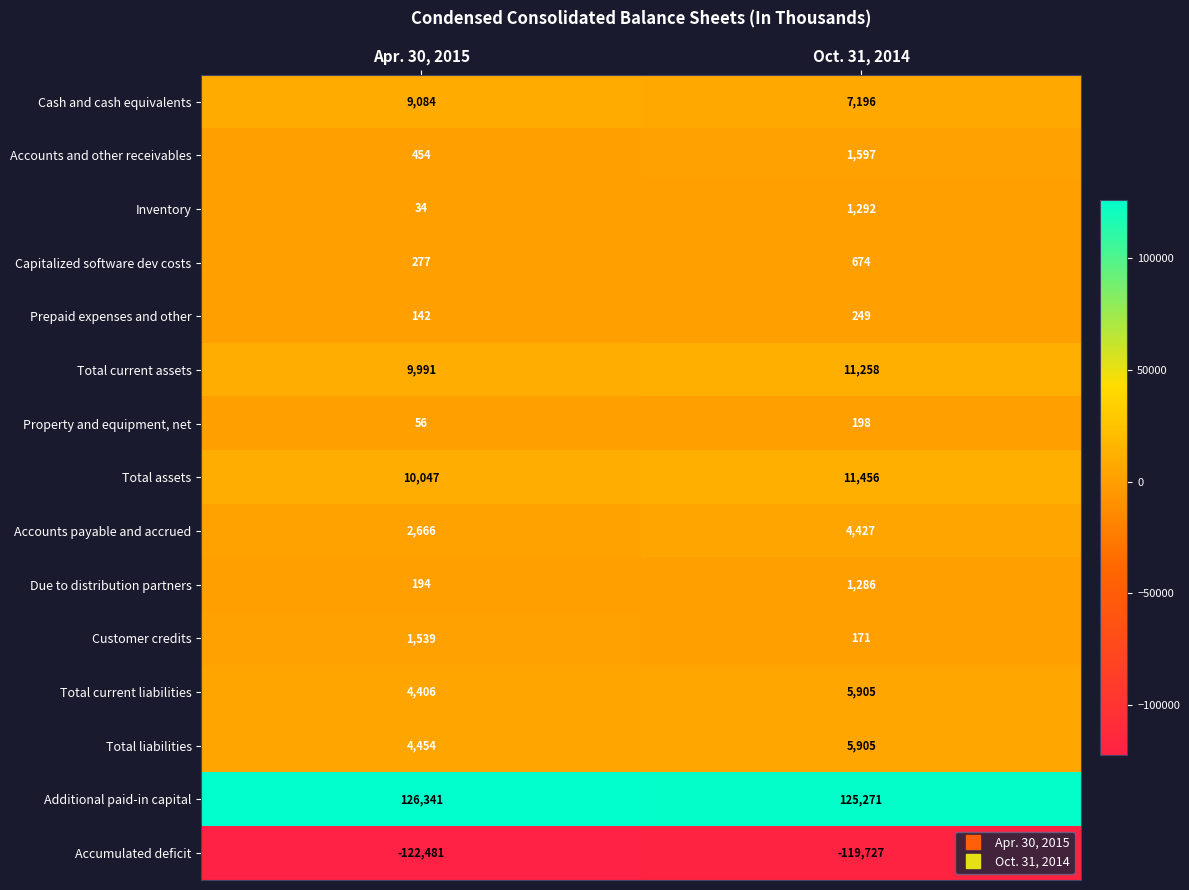

What is the average value of the Due to distribution partners series?

740